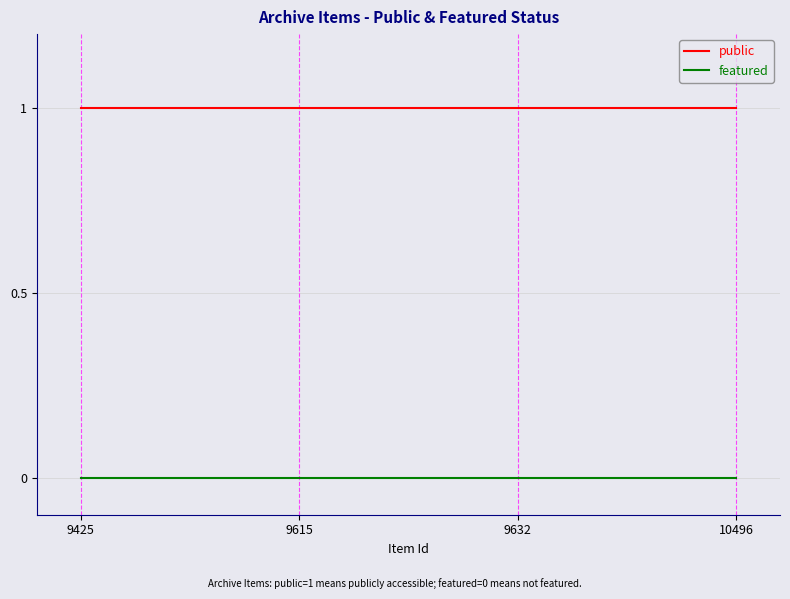

Is the value of featured at 9425 greater than the value of public at 9425?

No